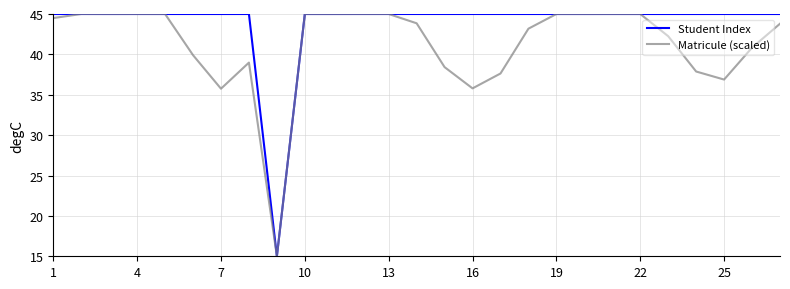

Which series has the largest total across all categories?

Student Index